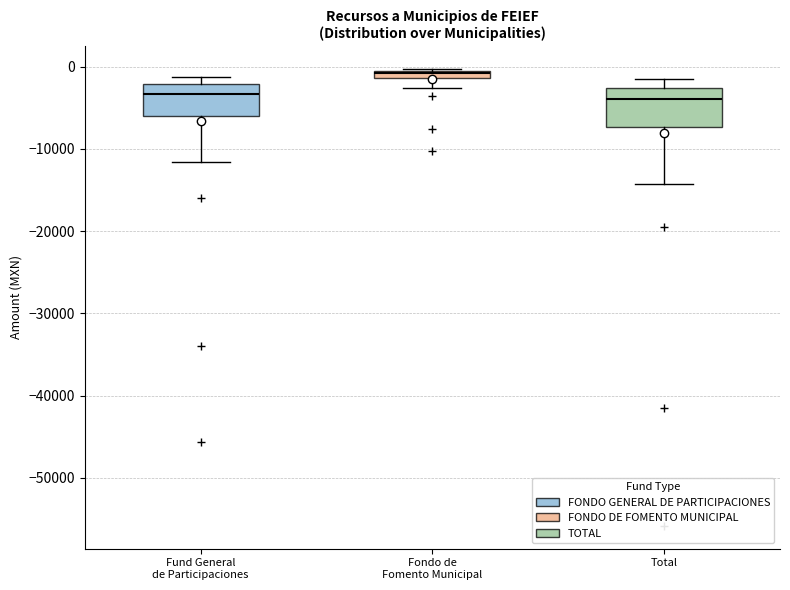

Which box's median line is the highest?

Fondo de Fomento Municipal